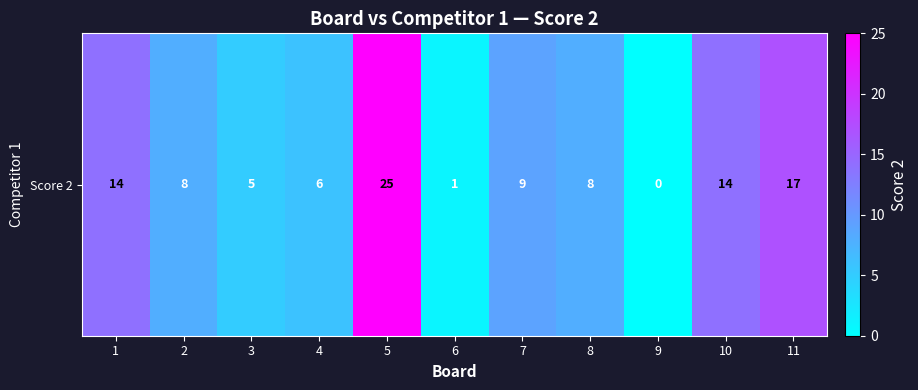

What is the difference between the values at 7 and 9?

9